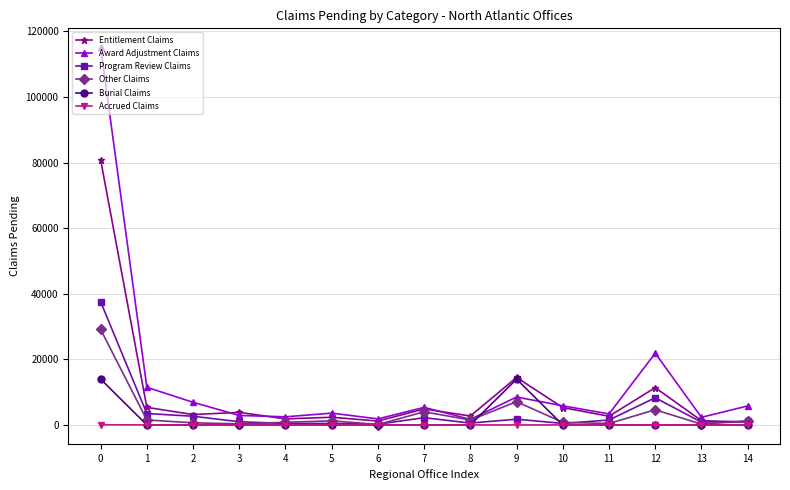

How many lines are shown in the chart?

6